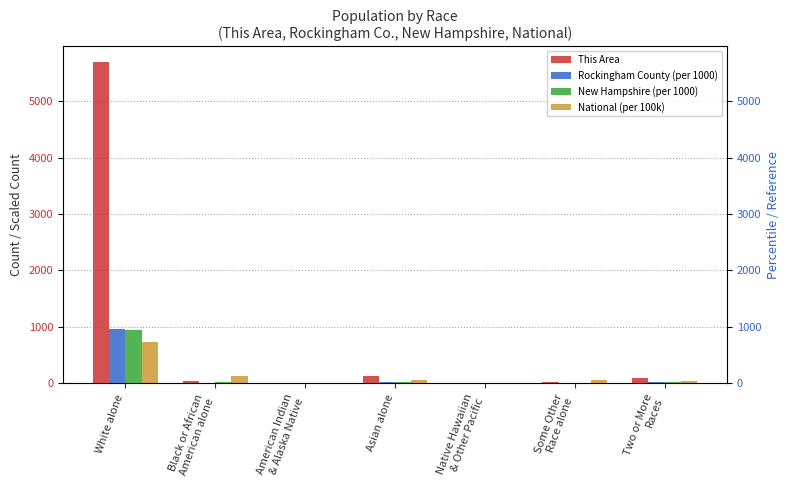

Reading right to left, list all the values displayed in this chart.

This Area: 89.0	18.0	0.0	119.0	8.0	31.0	5688.0
Rockingham County (per 1000): 13.7	5.7	0.3	16.8	1.6	6.8	955.8
New Hampshire (per 1000): 16.2	9.2	0.3	21.6	2.4	11.4	939.2
National (per 100k): 29.2	61.9	1.7	47.5	9.5	126.1	724.1